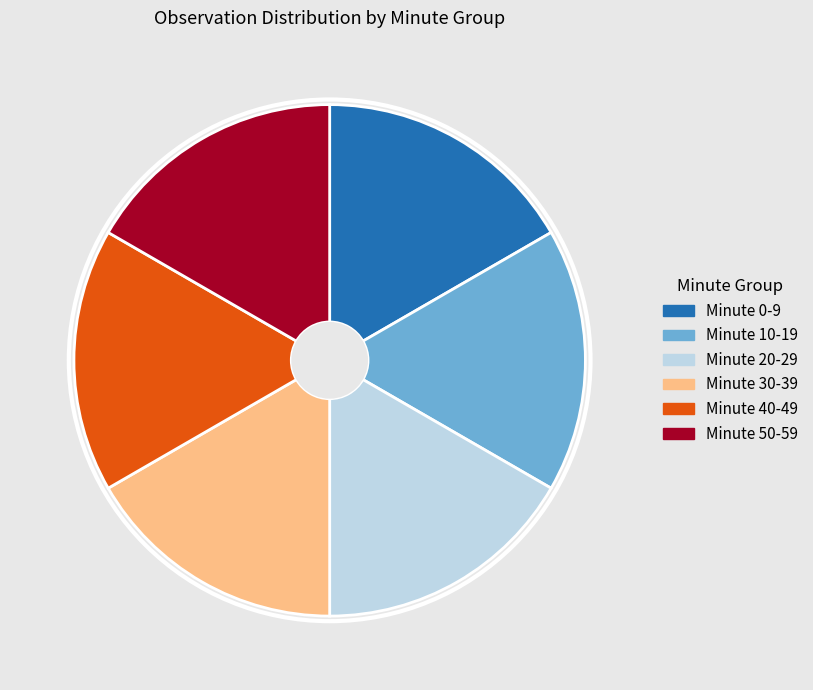

Approximately how many times larger is the value at Minute 20-29 compared to Minute 50-59?

1.0